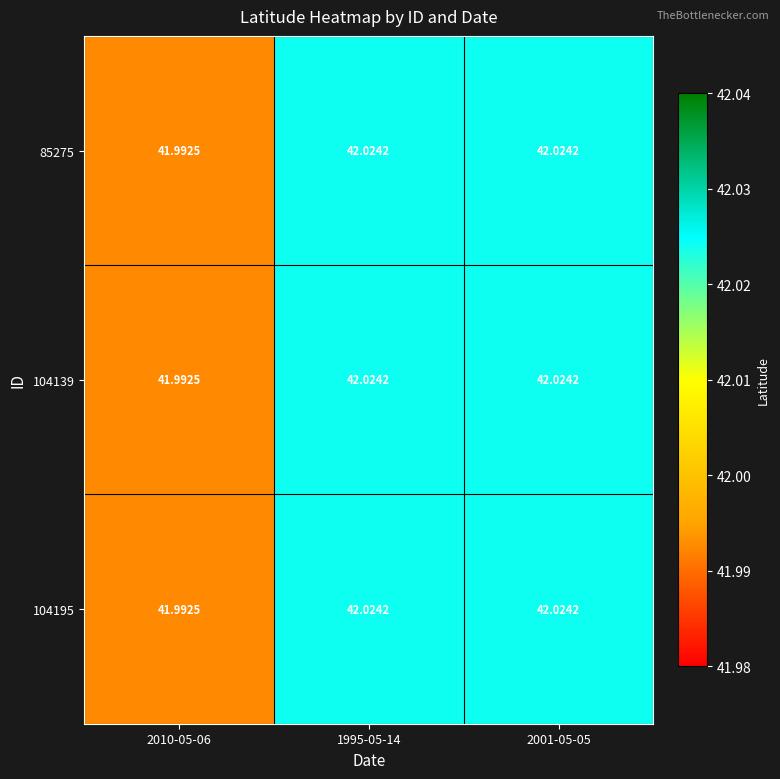

Is the value of 104195 at 2001-05-05 greater than the value of 85275 at 2010-05-06?

Yes